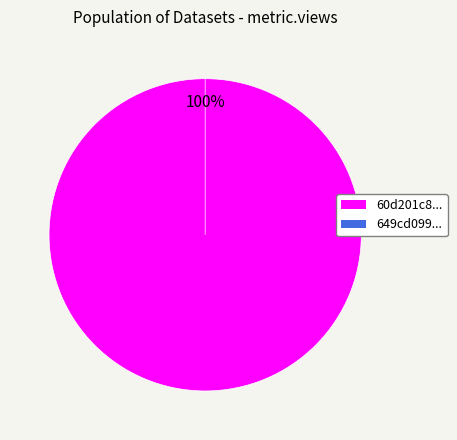

Which category has the smallest portion of the pie?

649cd099078190ea912176f6